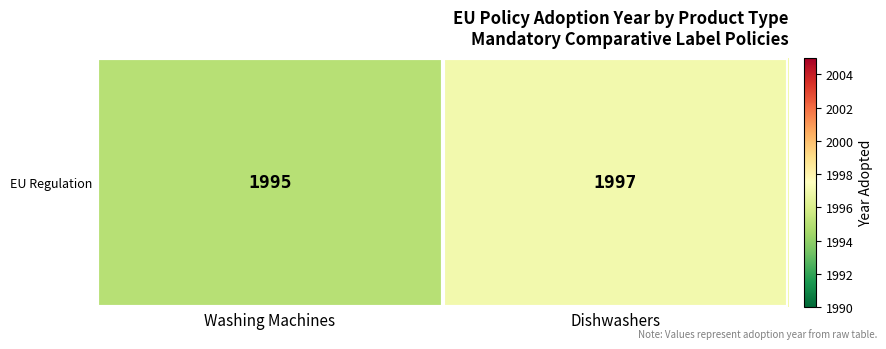

True or false: the data shows 1997 at Dishwashers.

True